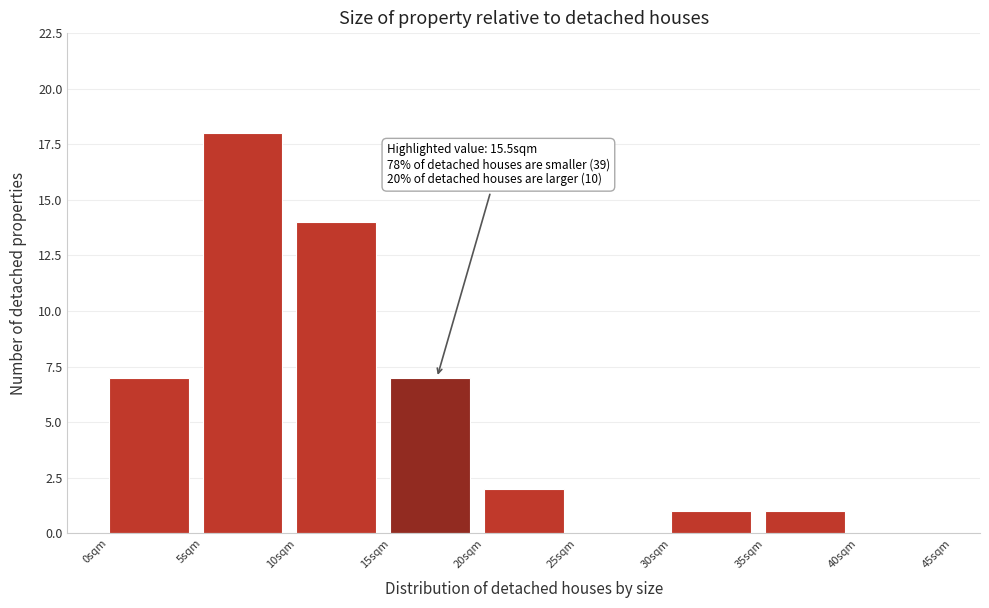

Which range on the x-axis has the tallest bar?

5 to 10